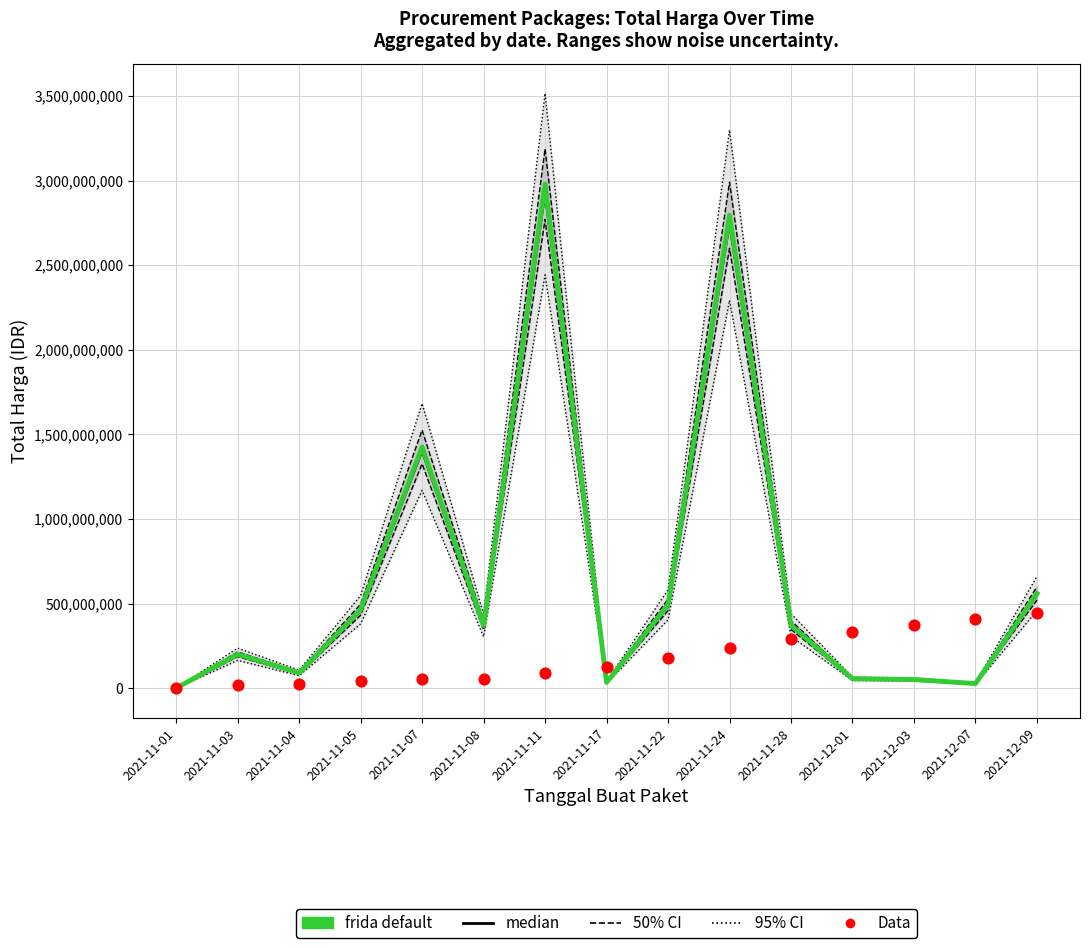

At how many categories does at least one series exceed 2160241545?

2